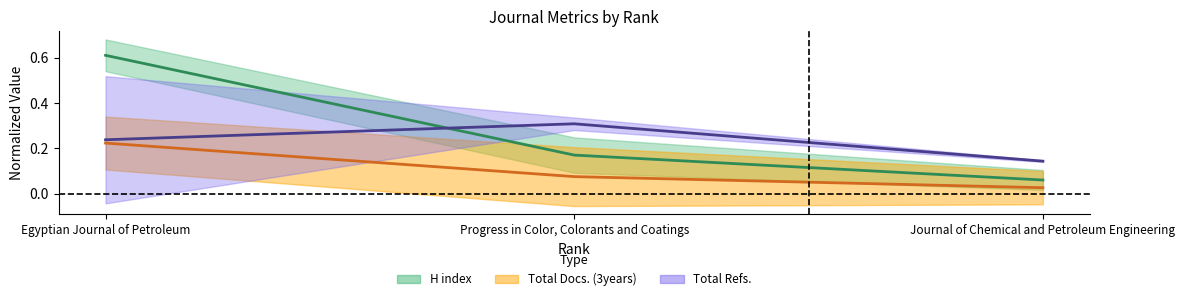

List the labels in order of Total Refs. value, largest first.

Progress in Color, Colorants and Coatings, Egyptian Journal of Petroleum, Journal of Chemical and Petroleum Engineering